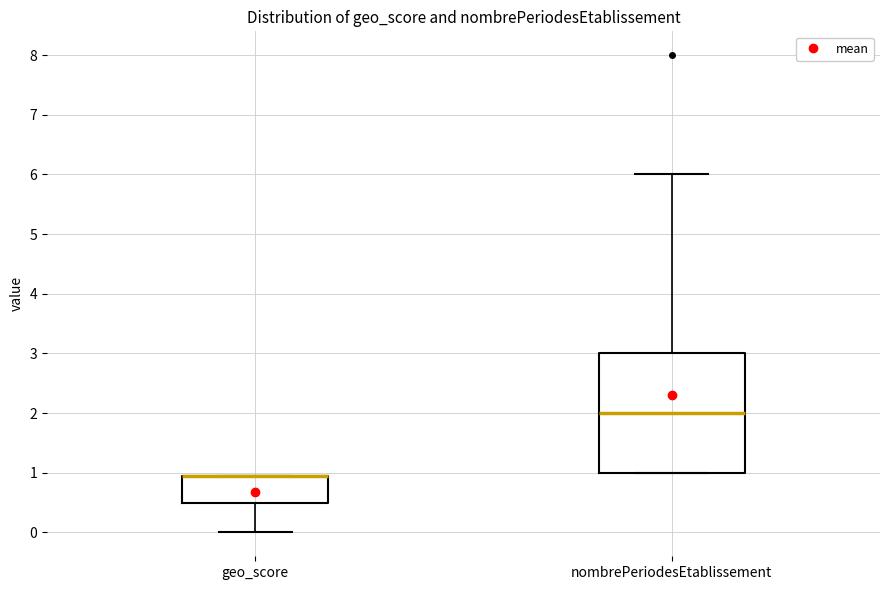

Reading left to right, transcribe this box plot: for each box, give where its median line is, the range the box spans, and where its two whiskers end, as read against the y-axis. The values are not printed on the chart, so give them approximately, as read against the axis.

geo_score: median 0.9 (drawn on the box's upper edge), box 0.5 to 0.9, whiskers 0.0 to 0.9
nombrePeriodesEtablissement: median 2.0, box 1.0 to 3.0, whiskers 1.0 to 6.0